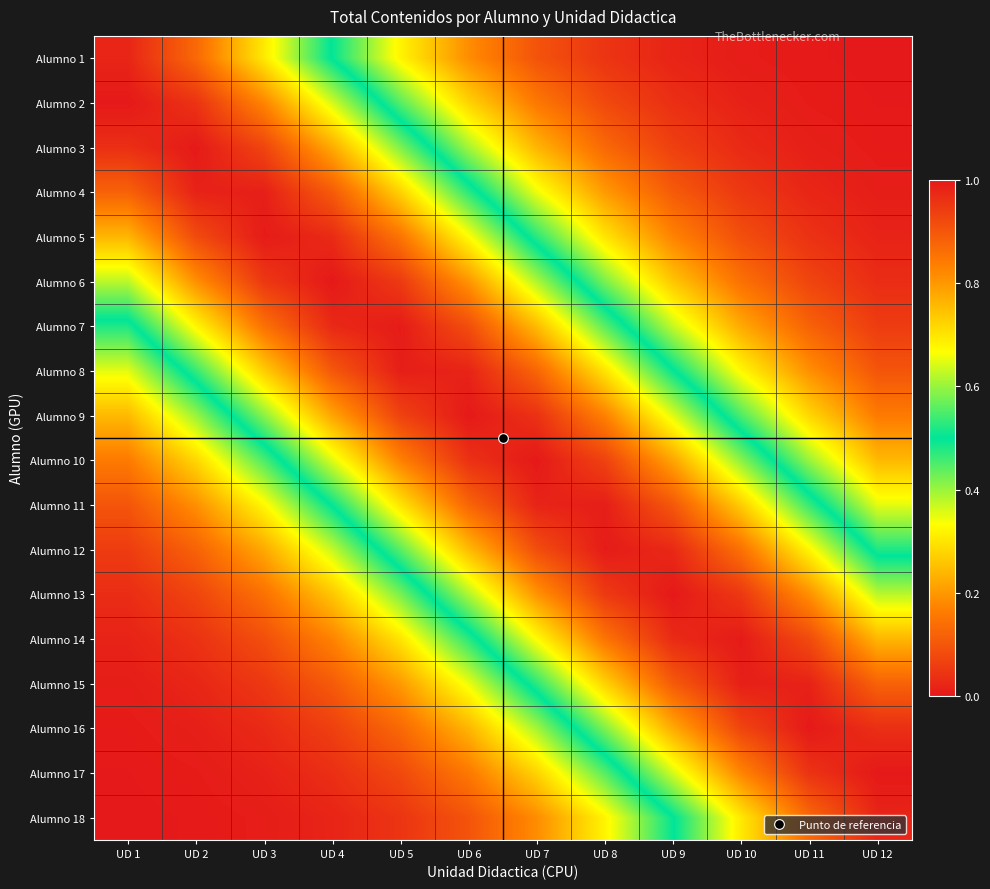

At how many categories does at least one series exceed 0?

12